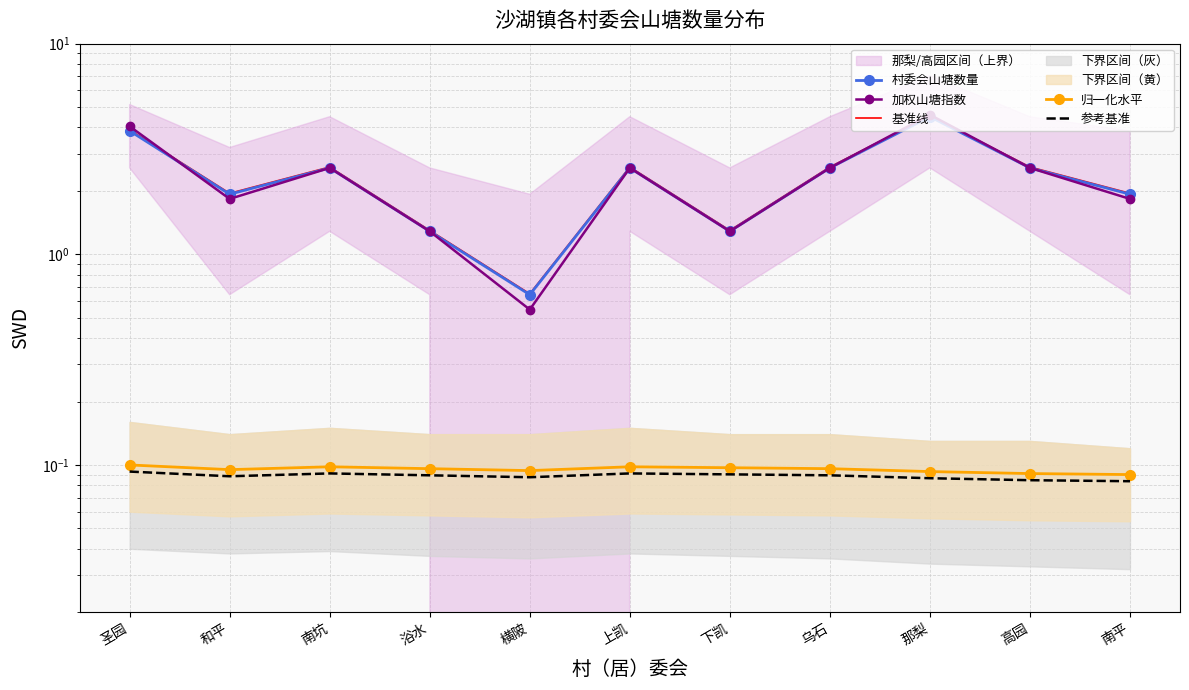

How many values in the 村委会山塘数量 series exceed 2?

6